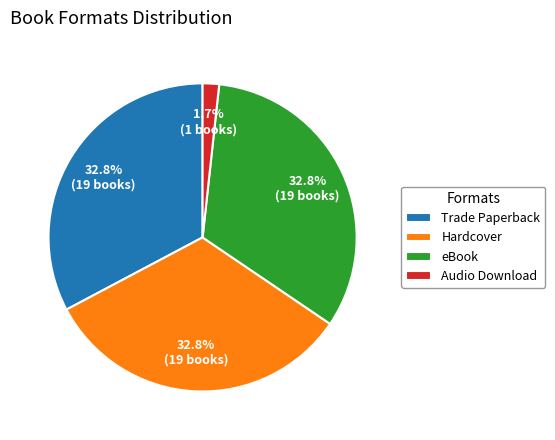

What percentage is the Trade Paperback slice, to the nearest percent?

33%